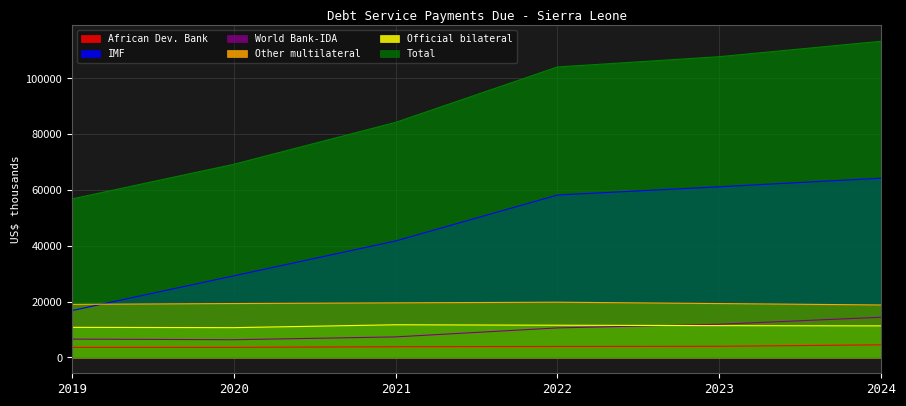

True or false: African Dev. Bank has a value of 3943 at 2022.

True